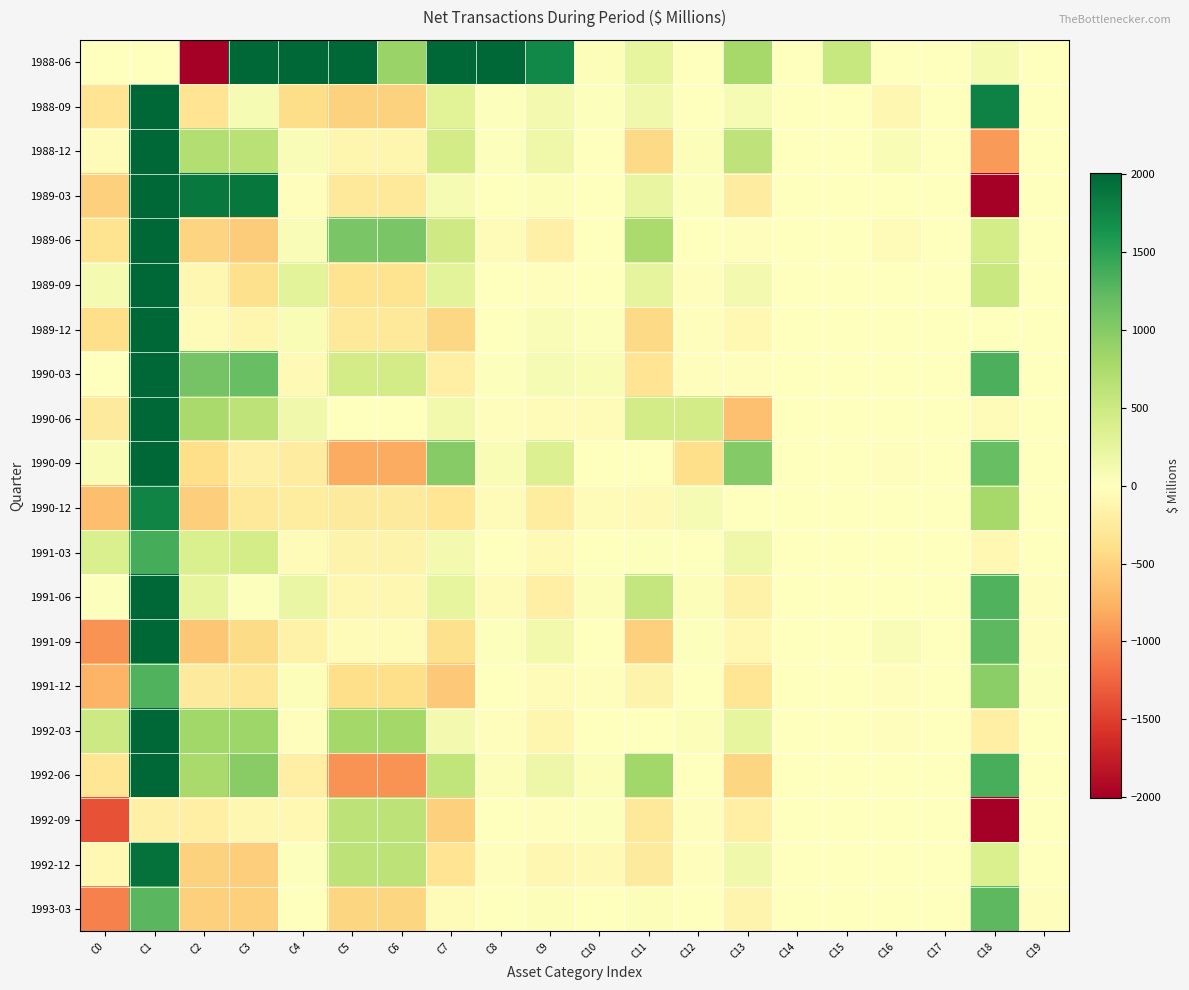

Which series has the largest total across all categories?

1988-06